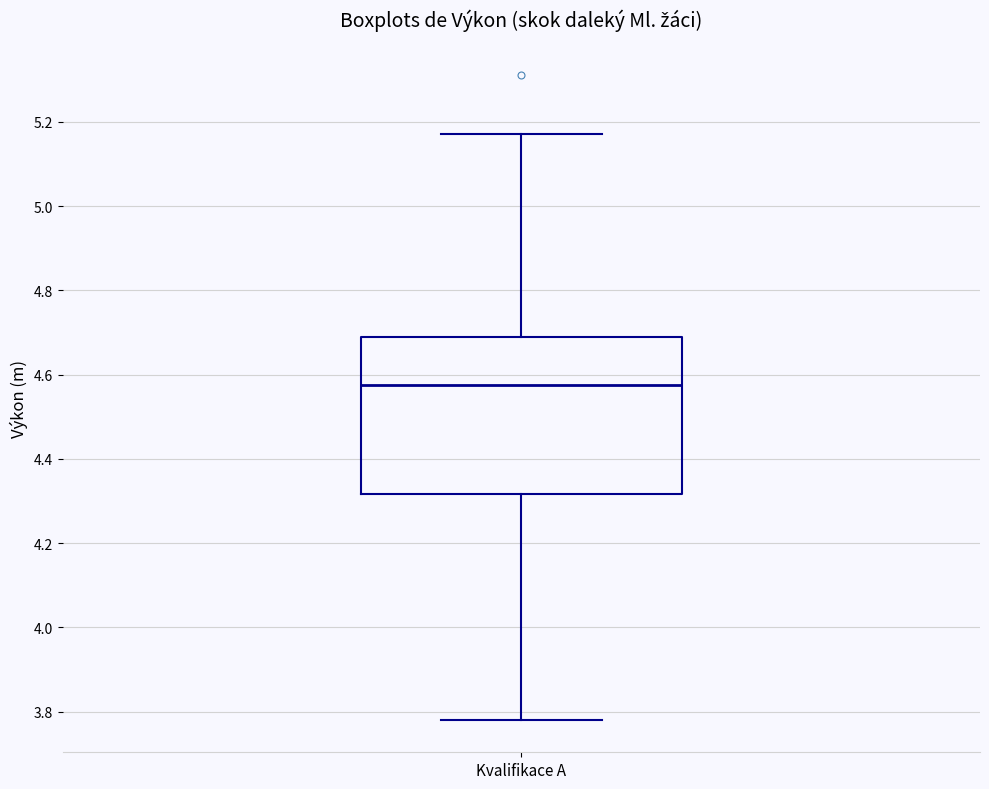

Read this box plot against the y-axis: the position of the median line, the range covered by the box, and the ends of both whiskers. The values are not printed on the chart, so give them approximately, as read against the axis.

median 4.58, box 4.32 to 4.70, whiskers 3.78 to 5.18